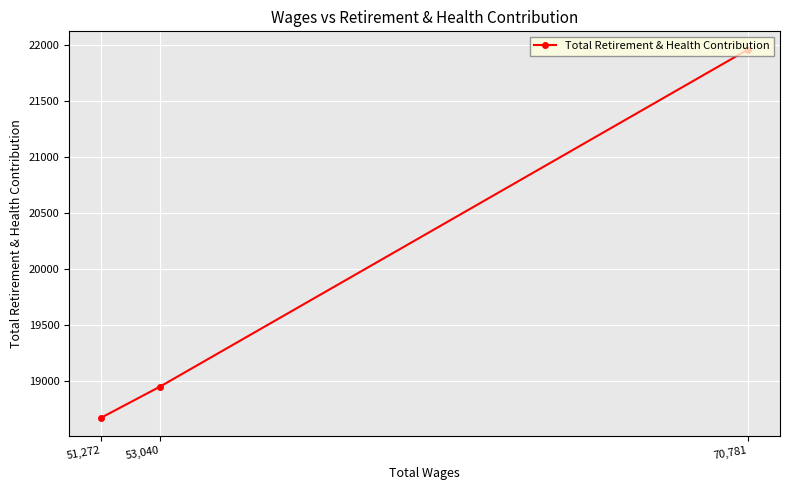

How many lines are shown in the chart?

1